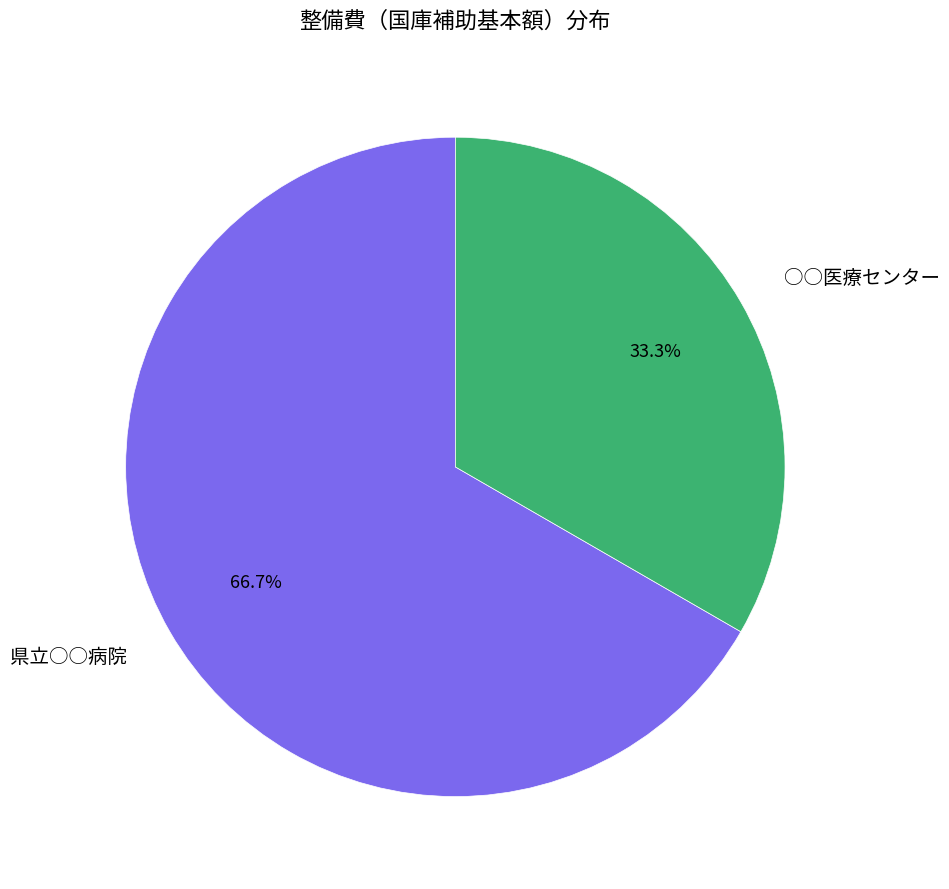

True or false: 県立○○病院 accounts for 67% of the total.

True